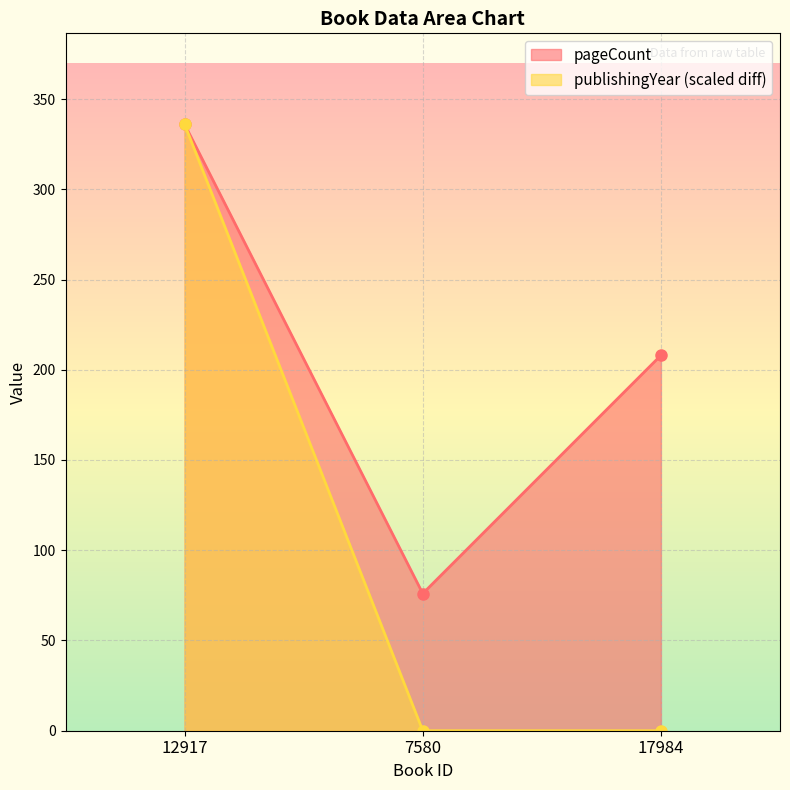

Where is publishingYear nearest to the value 168?

12917